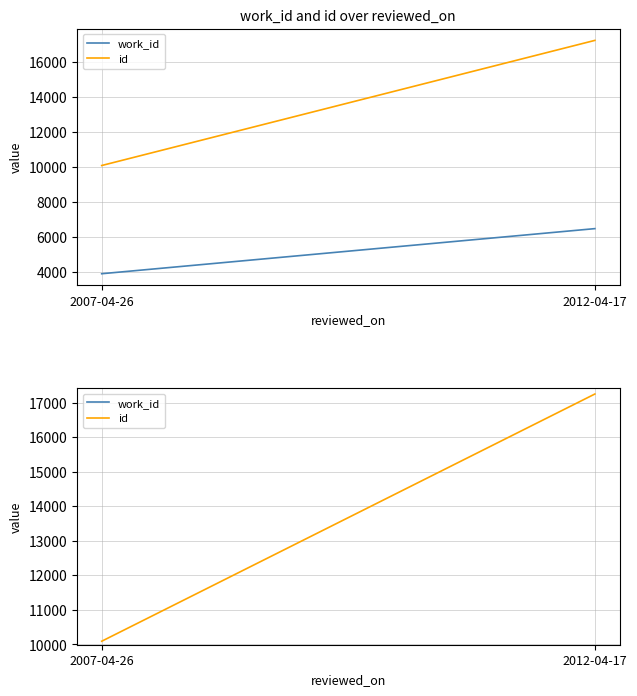

What is the minimum value for work_id?

3904